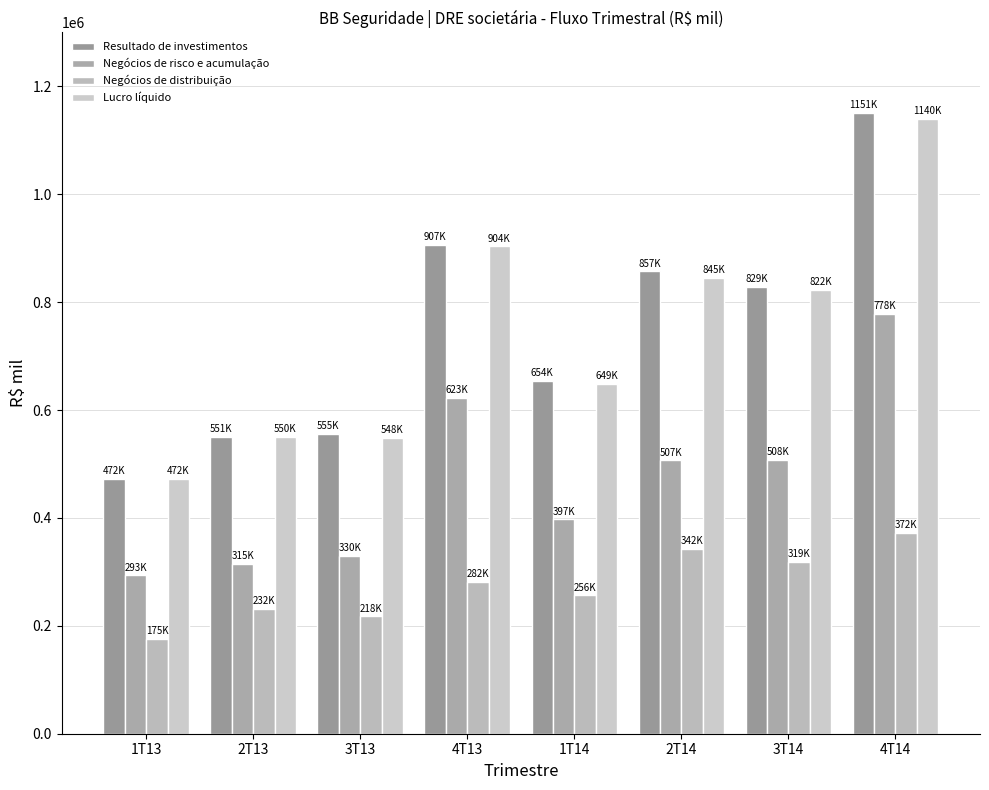

What are all the series names shown in the legend?

Resultado de investimentos, Negócios de risco e acumulação, Negócios de distribuição, Lucro líquido